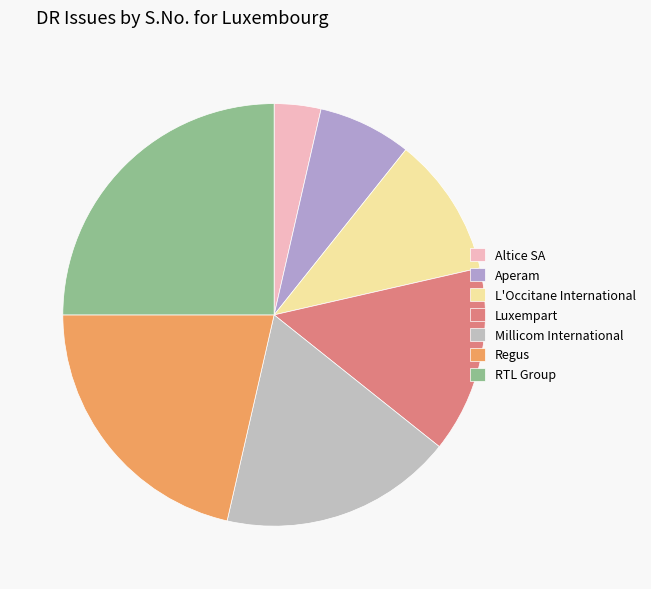

What is the smallest slice in the pie chart?

Altice SA